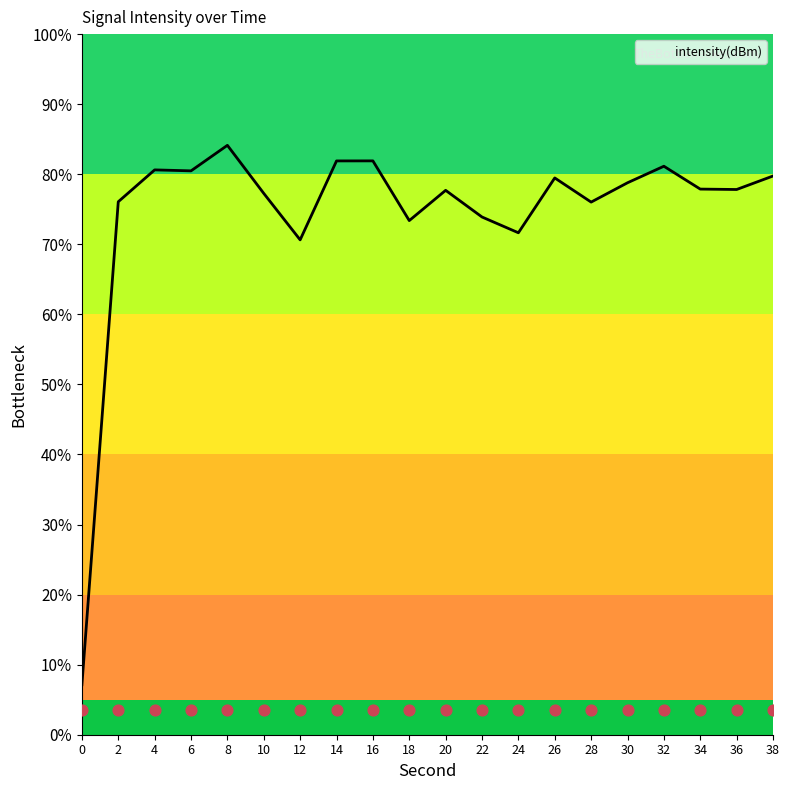

What is the change in value from 8 to 14?

-2.2